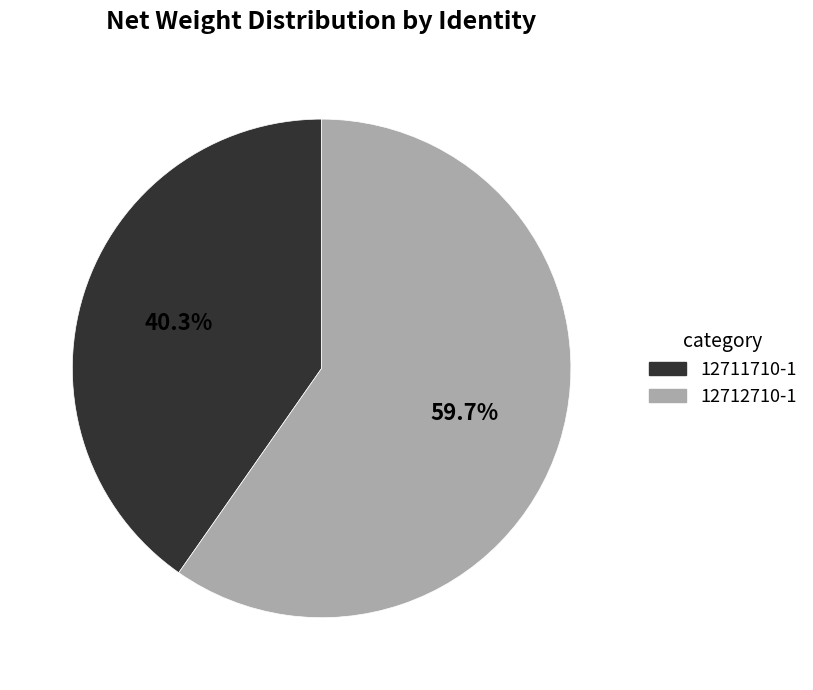

Rank the categories by value from lowest to highest.

12711710-1, 12712710-1